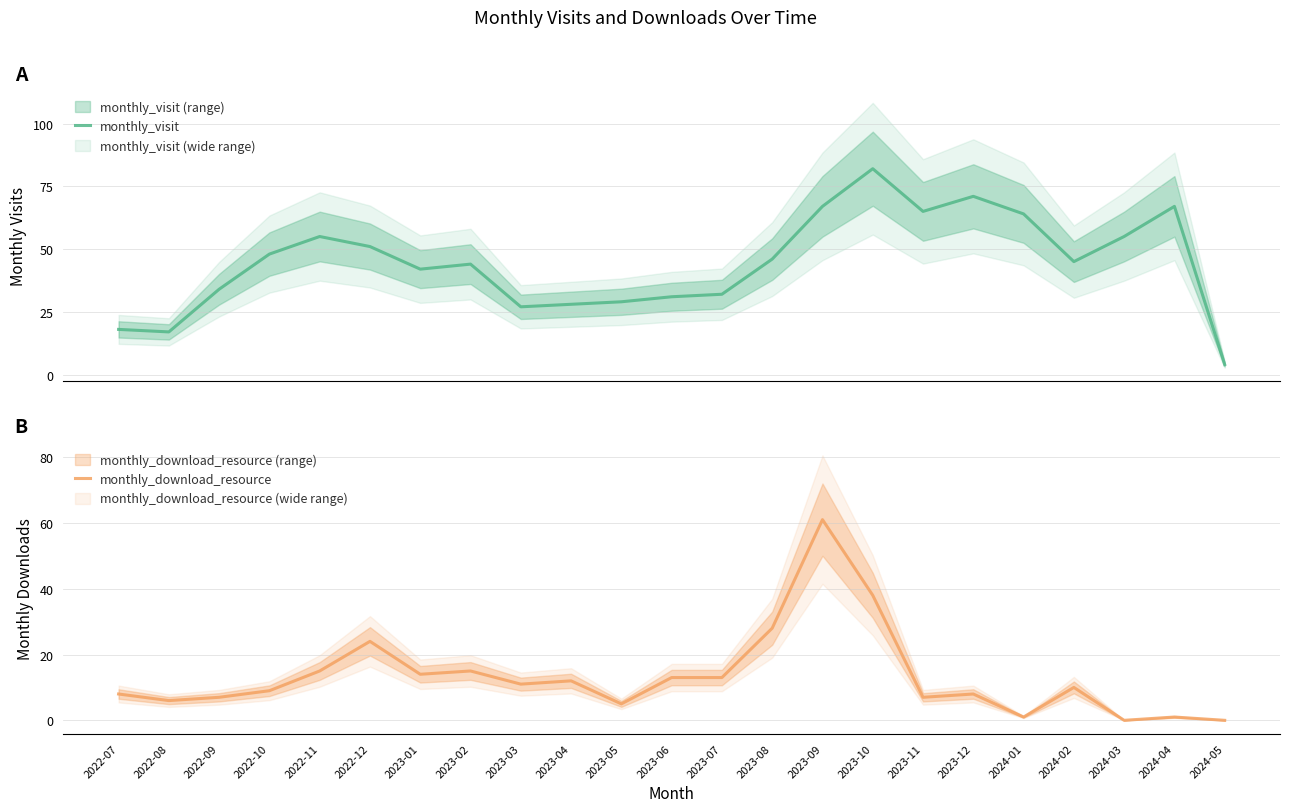

Reading left to right, transcribe all the data shown in this chart.

monthly_visit: 2022-07=18	2022-08=17	2022-09=34	2022-10=48	2022-11=55	2022-12=51	2023-01=42	2023-02=44	2023-03=27	2023-04=28	2023-05=29	2023-06=31	2023-07=32	2023-08=46	2023-09=67	2023-10=82	2023-11=65	2023-12=71	2024-01=64	2024-02=45	2024-03=55	2024-04=67	2024-05=4
monthly_download_resource: 2022-07=8	2022-08=6	2022-09=7	2022-10=9	2022-11=15	2022-12=24	2023-01=14	2023-02=15	2023-03=11	2023-04=12	2023-05=5	2023-06=13	2023-07=13	2023-08=28	2023-09=61	2023-10=38	2023-11=7	2023-12=8	2024-01=1	2024-02=10	2024-03=0	2024-04=1	2024-05=0